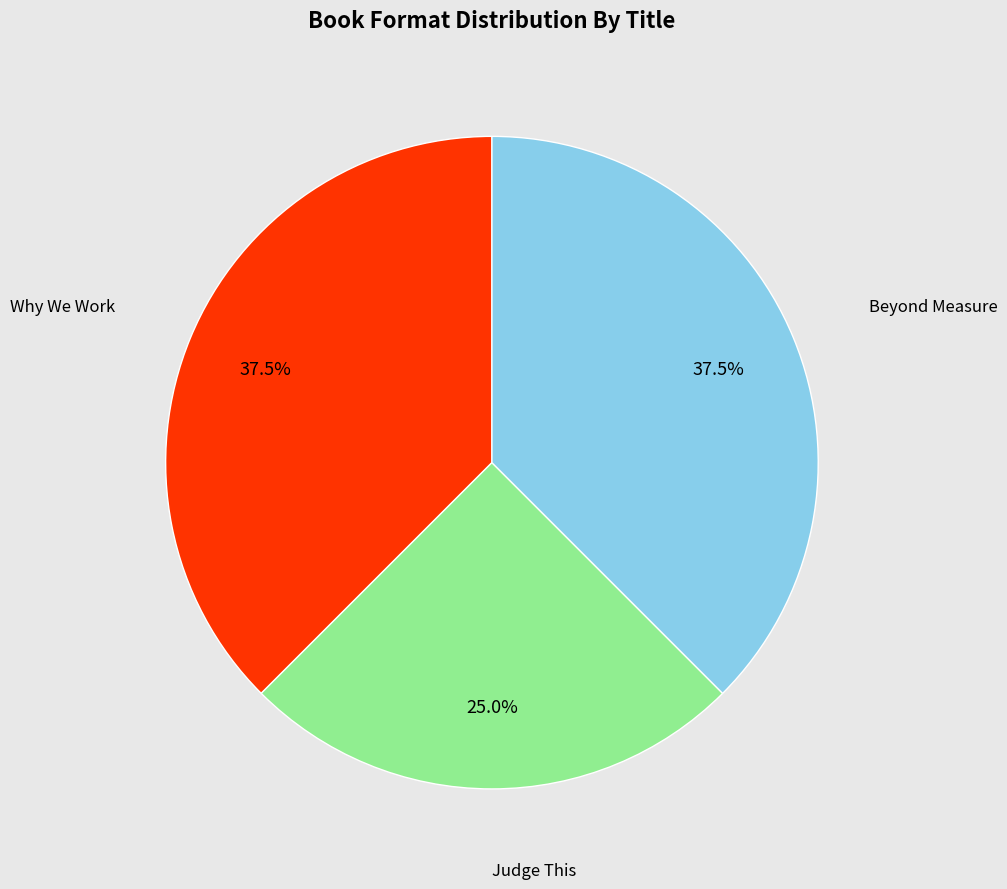

Is there a majority slice in this chart?

No